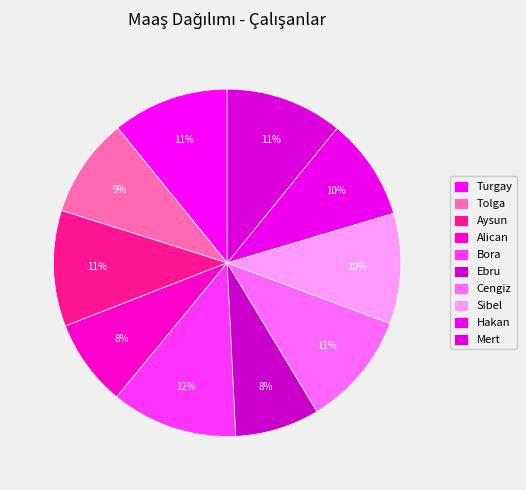

Is it true that Ebru is 1% of the pie?

False